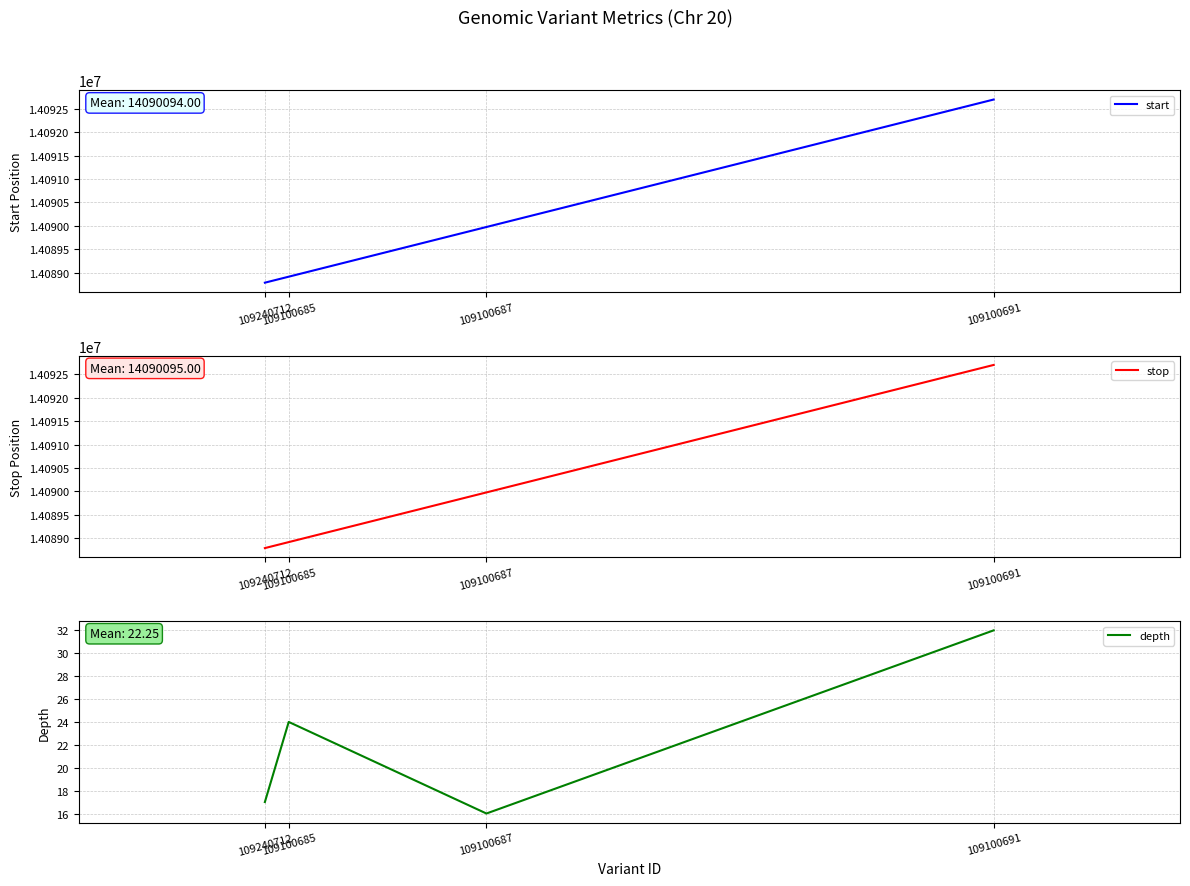

True or false: depth has a value of 32 at 109100691.

True